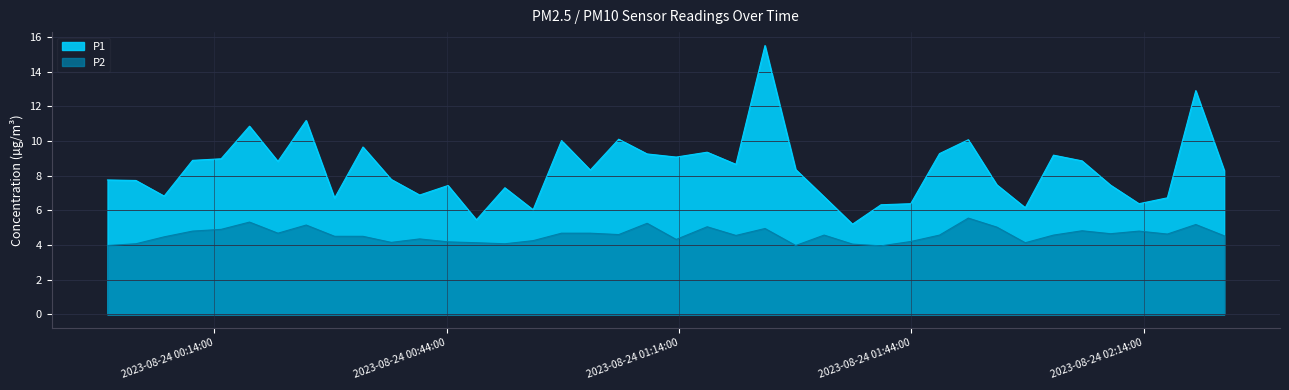

Reading left to right, extract all data points from this chart.

P1: 2023-08-24T00:00:13=7.8	2023-08-24T00:03:53=7.7	2023-08-24T00:07:32=6.8	2023-08-24T00:11:12=8.9	2023-08-24T00:14:53=9.0	2023-08-24T00:18:33=10.8	2023-08-24T00:22:13=8.8	2023-08-24T00:25:52=11.2	2023-08-24T00:29:32=6.7	2023-08-24T00:33:12=9.7	2023-08-24T00:36:51=7.8	2023-08-24T00:40:31=6.9	2023-08-24T00:44:11=7.4	2023-08-24T00:47:51=5.5	2023-08-24T00:51:31=7.3	2023-08-24T00:55:10=6.0	2023-08-24T00:58:50=10.0	2023-08-24T01:02:33=8.3	2023-08-24T01:06:13=10.1	2023-08-24T01:09:53=9.2	2023-08-24T01:13:38=9.1	2023-08-24T01:17:38=9.3	2023-08-24T01:21:21=8.7	2023-08-24T01:25:06=15.5	2023-08-24T01:29:04=8.3	2023-08-24T01:32:44=6.8	2023-08-24T01:36:24=5.2	2023-08-24T01:40:05=6.3	2023-08-24T01:43:55=6.4	2023-08-24T01:47:38=9.3	2023-08-24T01:51:21=10.1	2023-08-24T01:55:02=7.5	2023-08-24T01:58:42=6.2	2023-08-24T02:02:21=9.2	2023-08-24T02:06:02=8.8	2023-08-24T02:09:43=7.5	2023-08-24T02:13:23=6.4	2023-08-24T02:17:03=6.7	2023-08-24T02:20:43=12.9	2023-08-24T02:24:23=8.3
P2: 2023-08-24T00:00:13=4.0	2023-08-24T00:03:53=4.1	2023-08-24T00:07:32=4.5	2023-08-24T00:11:12=4.8	2023-08-24T00:14:53=4.9	2023-08-24T00:18:33=5.3	2023-08-24T00:22:13=4.7	2023-08-24T00:25:52=5.2	2023-08-24T00:29:32=4.5	2023-08-24T00:33:12=4.5	2023-08-24T00:36:51=4.2	2023-08-24T00:40:31=4.3	2023-08-24T00:44:11=4.2	2023-08-24T00:47:51=4.1	2023-08-24T00:51:31=4.1	2023-08-24T00:55:10=4.2	2023-08-24T00:58:50=4.7	2023-08-24T01:02:33=4.7	2023-08-24T01:06:13=4.6	2023-08-24T01:09:53=5.2	2023-08-24T01:13:38=4.3	2023-08-24T01:17:38=5.0	2023-08-24T01:21:21=4.5	2023-08-24T01:25:06=5.0	2023-08-24T01:29:04=4.0	2023-08-24T01:32:44=4.6	2023-08-24T01:36:24=4.0	2023-08-24T01:40:05=4.0	2023-08-24T01:43:55=4.2	2023-08-24T01:47:38=4.6	2023-08-24T01:51:21=5.5	2023-08-24T01:55:02=5.0	2023-08-24T01:58:42=4.1	2023-08-24T02:02:21=4.6	2023-08-24T02:06:02=4.8	2023-08-24T02:09:43=4.7	2023-08-24T02:13:23=4.8	2023-08-24T02:17:03=4.6	2023-08-24T02:20:43=5.2	2023-08-24T02:24:23=4.5